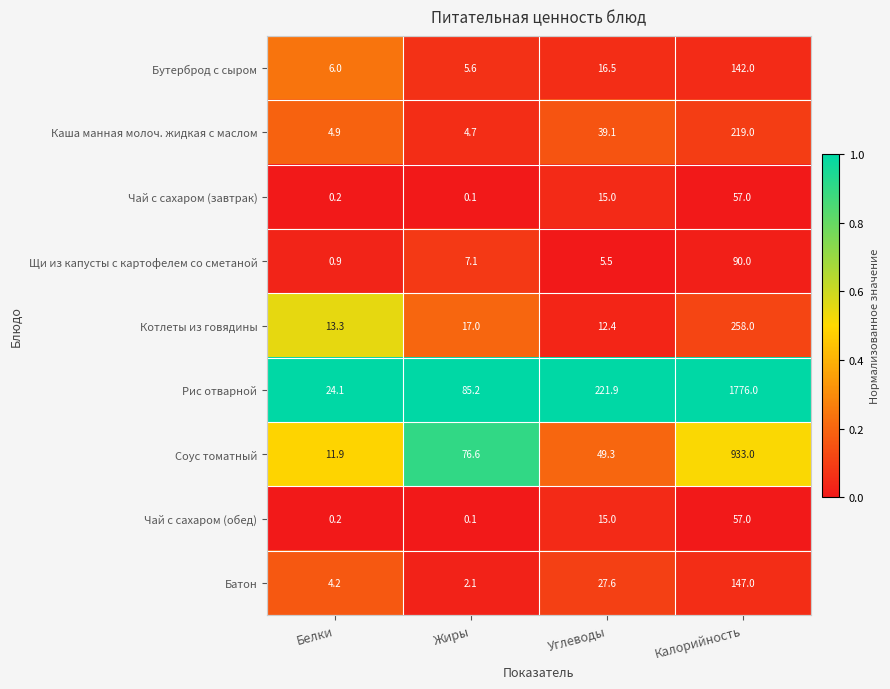

How many series are shown in this chart?

9